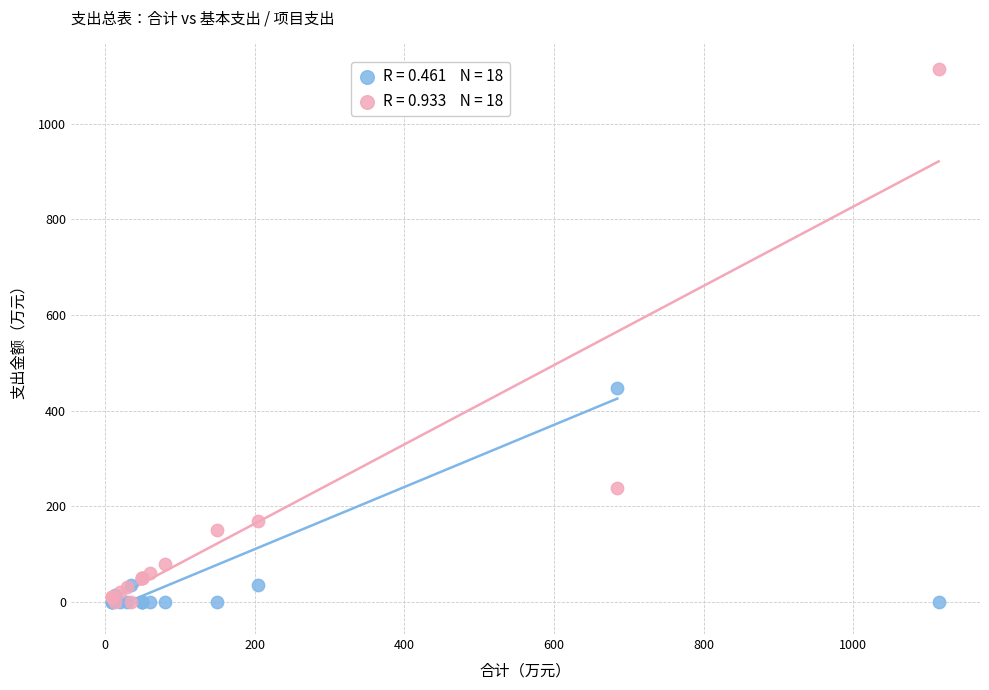

Across all series, what Y value is closest to 557?

446.6